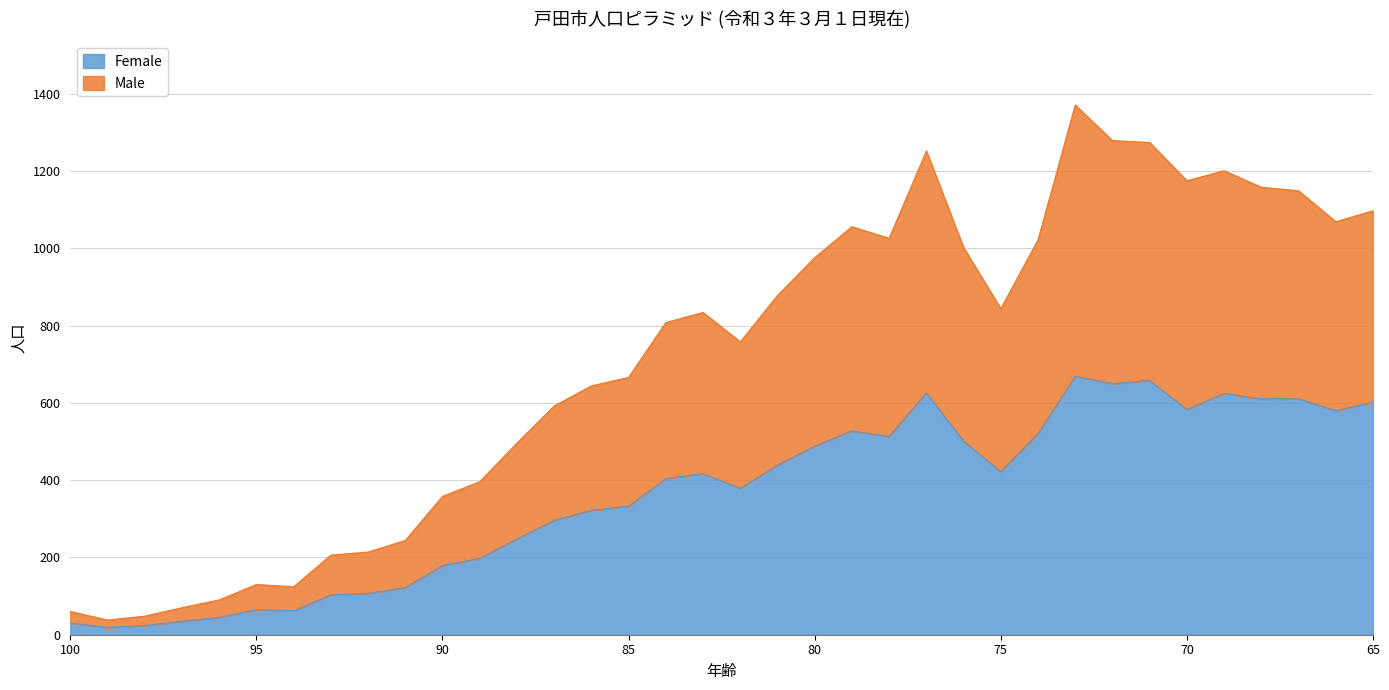

What is the difference between the highest and lowest values at 99?

19